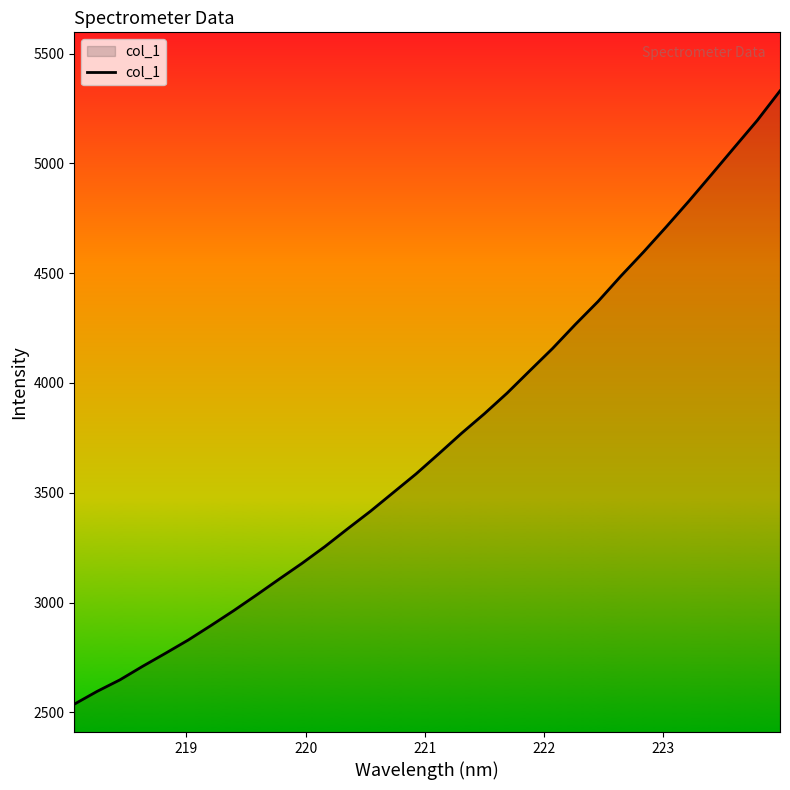

What is the difference between the maximum and minimum values?

2793.2